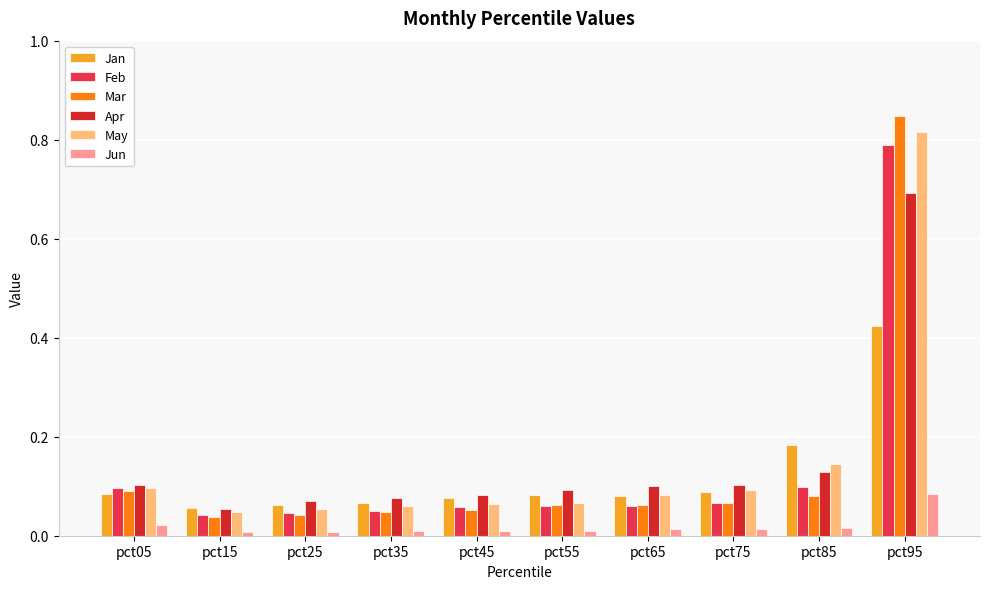

Is the value of Jun at pct15 greater than the value of Feb at pct25?

No